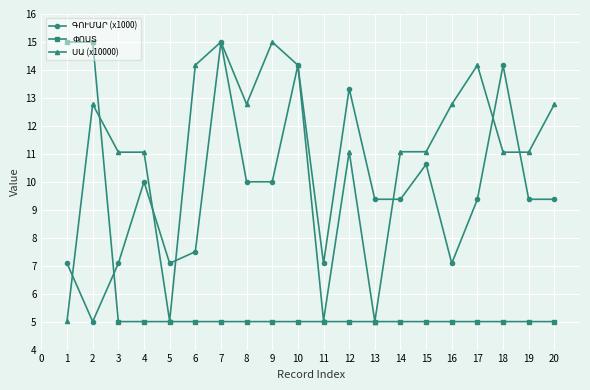

What is the minimum value shown in the chart?

5.0